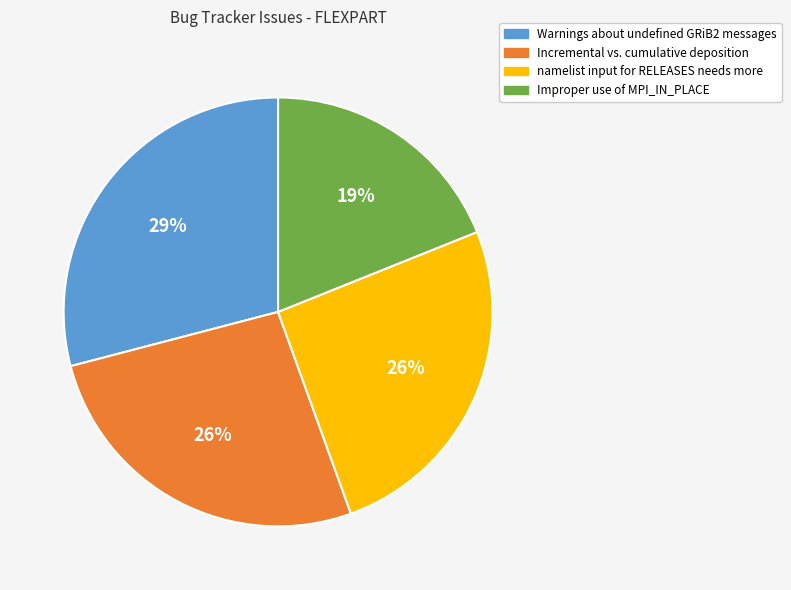

Is the sum of Incremental vs. cumulative deposition and Improper use of MPI_IN_PLACE greater than half?

No